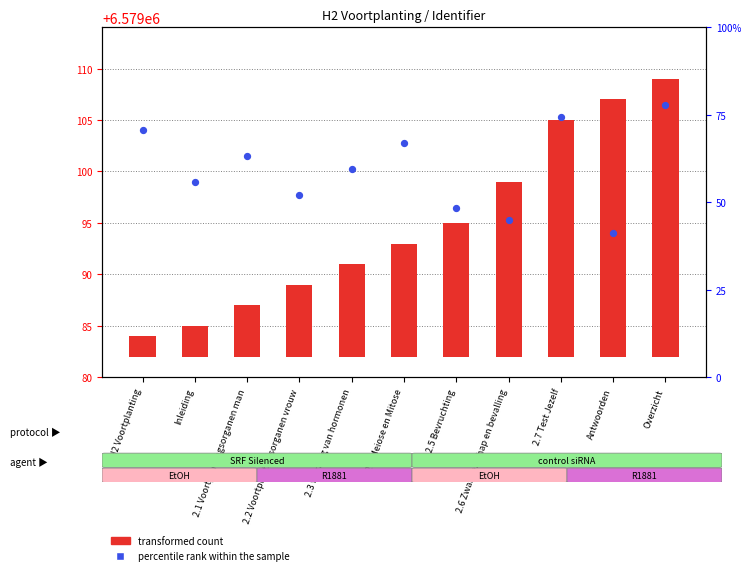

Which series reaches the minimum Y coordinate?

transformed count